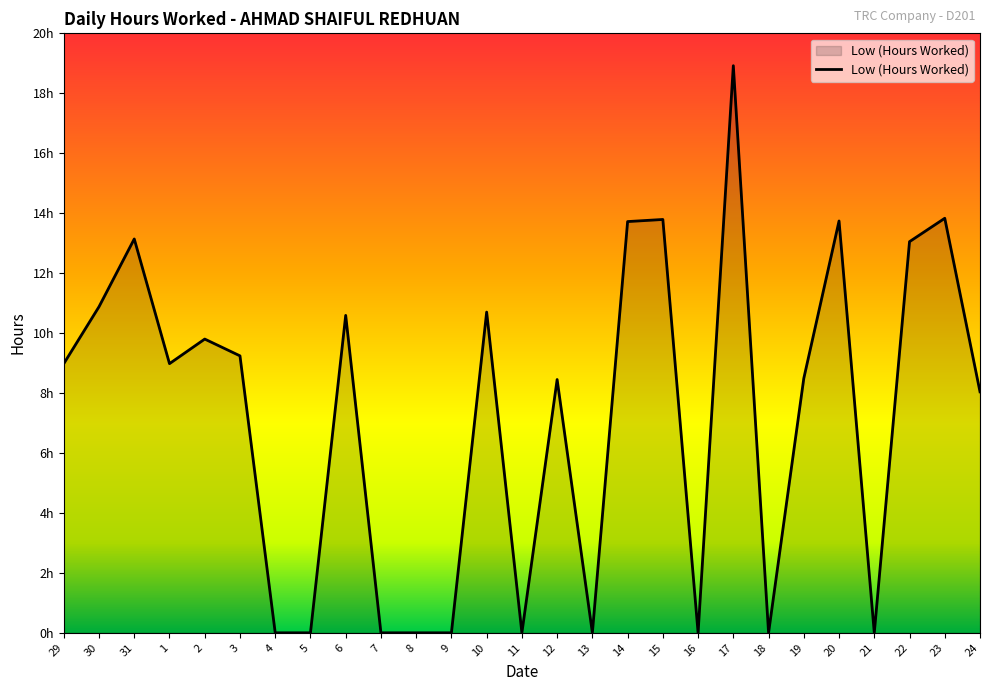

What is the label of the 11th point from the right?

14